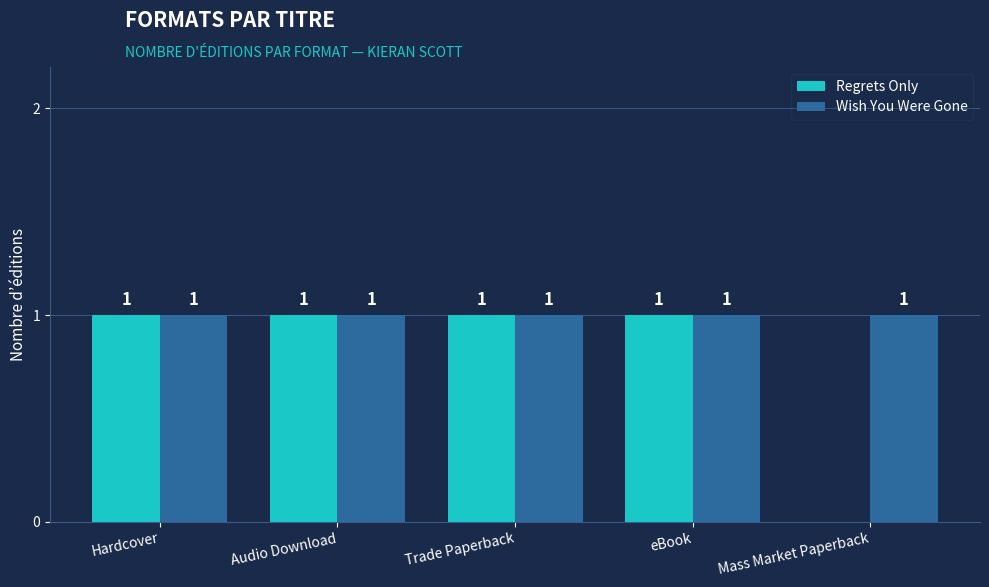

How many groups of bars are there?

5